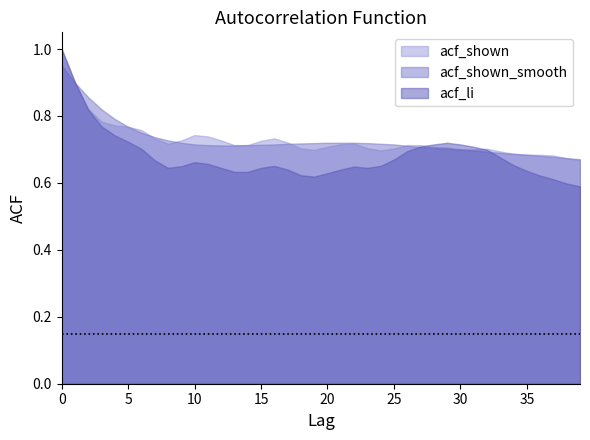

The value of acf_shown at 15 is 0.7. True or false?

True